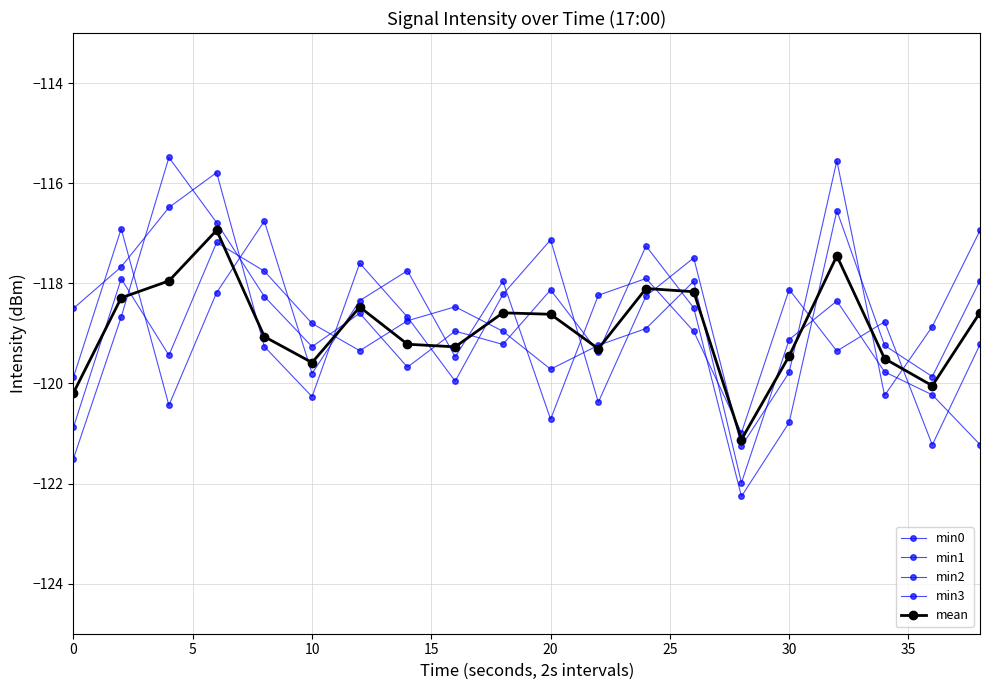

Reading left to right, list all the values displayed in this chart.

min0: -121.5	-118.7	-115.5	-116.8	-118.3	-119.3	-118.6	-119.7	-119.0	-119.2	-118.1	-119.4	-117.3	-118.5	-122.3	-120.8	-116.5	-119.2	-119.9	-117.9
min1: -120.9	-117.9	-119.4	-117.2	-117.8	-118.8	-119.3	-118.7	-118.5	-119.0	-119.7	-119.2	-118.9	-118.0	-122.0	-119.1	-118.4	-119.8	-120.2	-121.2
min2: -118.5	-117.7	-116.5	-115.8	-119.3	-120.3	-117.6	-118.7	-120.0	-118.2	-117.1	-120.4	-118.3	-117.5	-121.3	-119.8	-115.5	-120.2	-118.9	-116.9
min3: -119.9	-116.9	-120.4	-118.2	-116.8	-119.8	-118.3	-117.7	-119.5	-118.0	-120.7	-118.2	-117.9	-119.0	-121.0	-118.1	-119.4	-118.8	-121.2	-119.2
mean: -120.2	-118.3	-118.0	-116.9	-119.1	-119.6	-118.5	-119.2	-119.3	-118.6	-118.6	-119.3	-118.1	-118.2	-121.1	-119.5	-117.5	-119.5	-120.0	-118.6